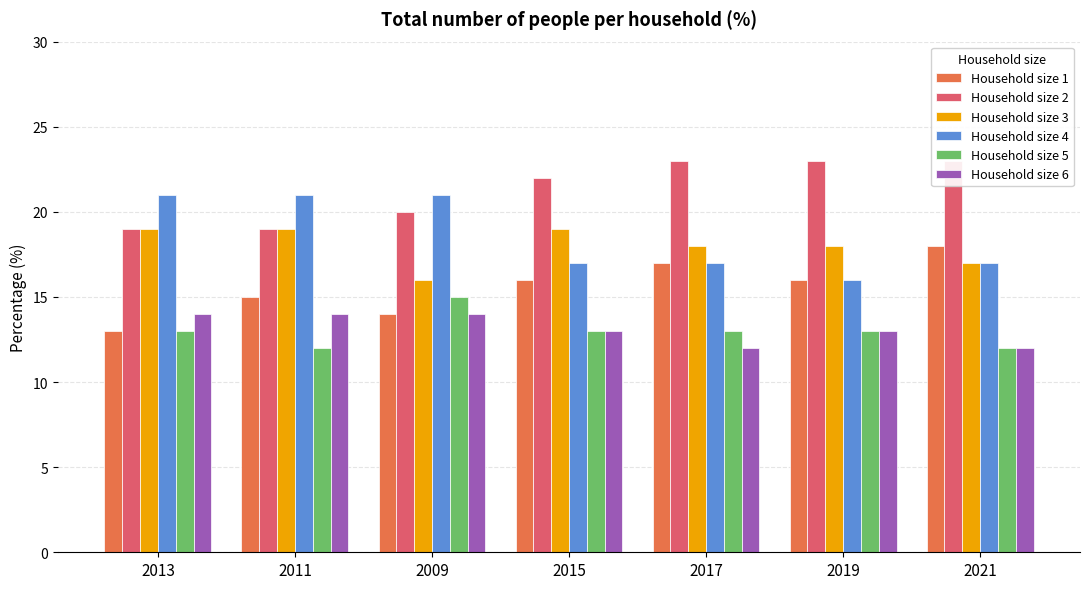

What is the difference between the maximum and second lowest values in the Household size 2 series?

4